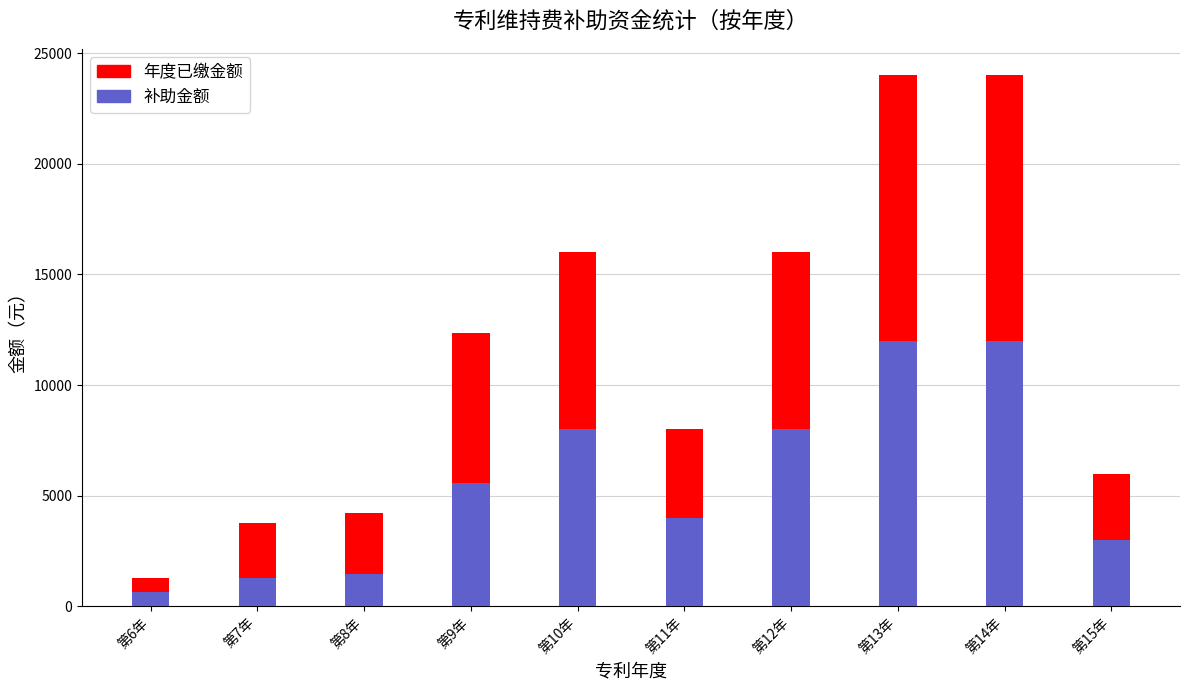

Count the number of data series in this chart.

2